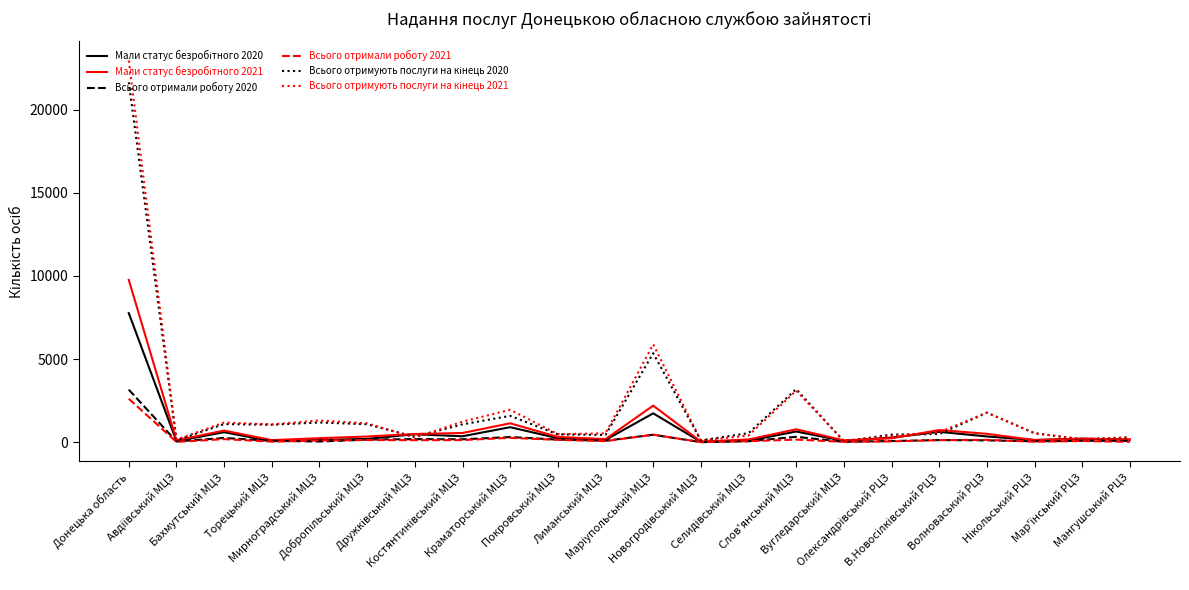

What is the greatest value displayed?

22941